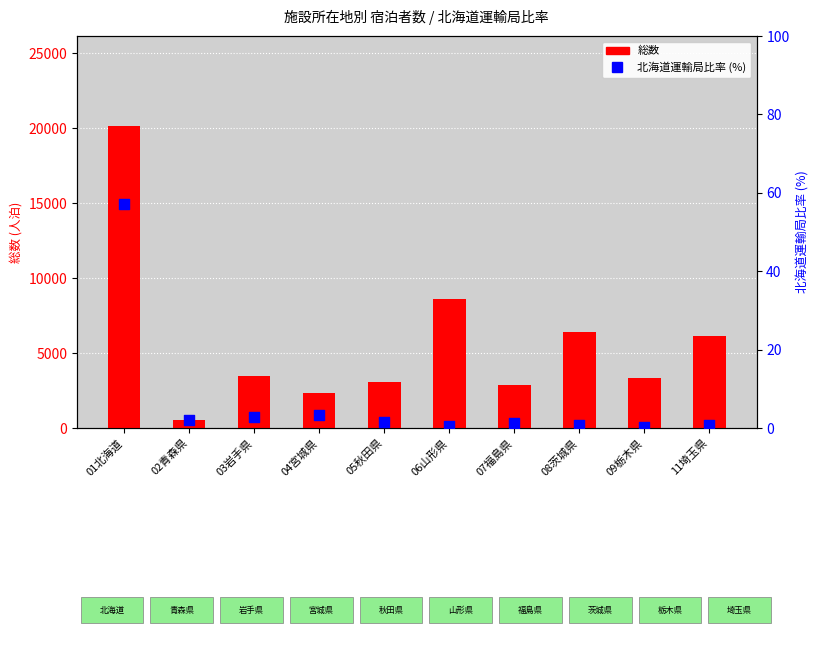

Which series reaches the maximum Y coordinate?

総数 (人泊)